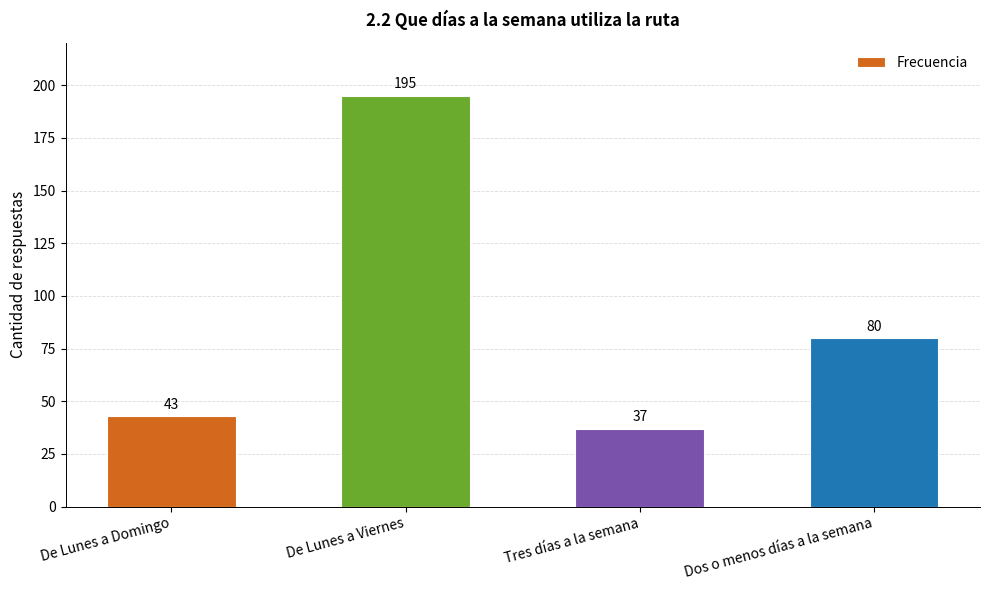

Rank the categories by value from lowest to highest.

Tres días a la semana, De Lunes a Domingo, Dos o menos días a la semana, De Lunes a Viernes